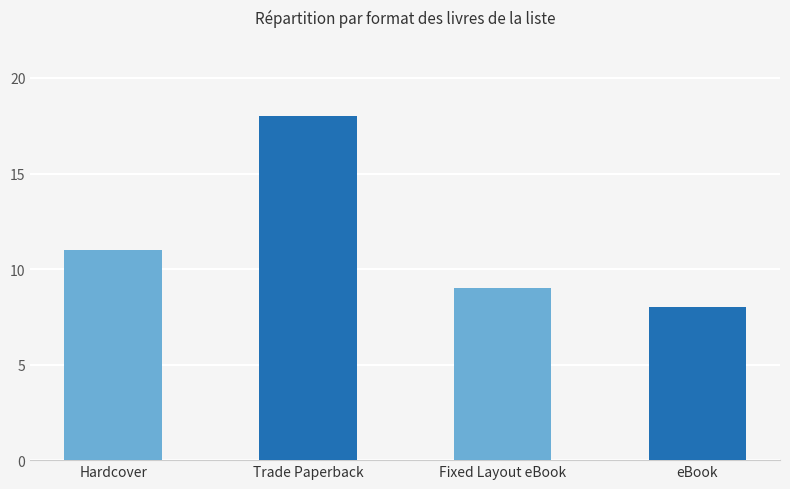

What is the ratio of the value at Hardcover to the value at Trade Paperback?

0.6